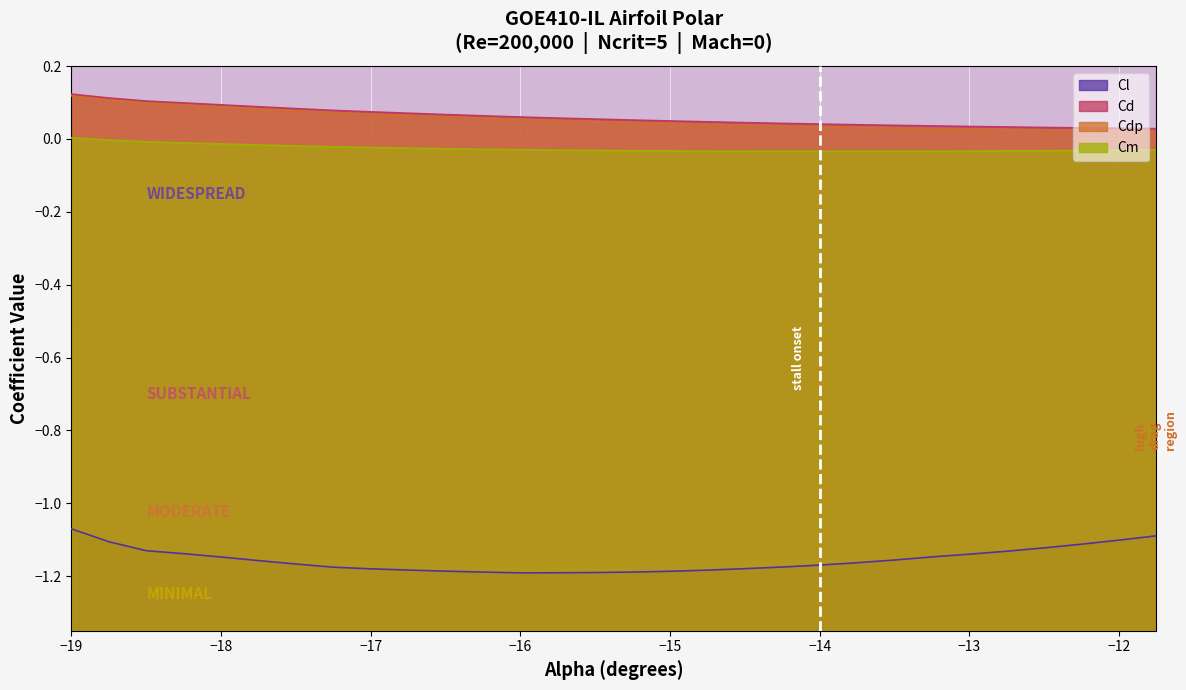

Which label corresponds to the largest value in the chart?

−19